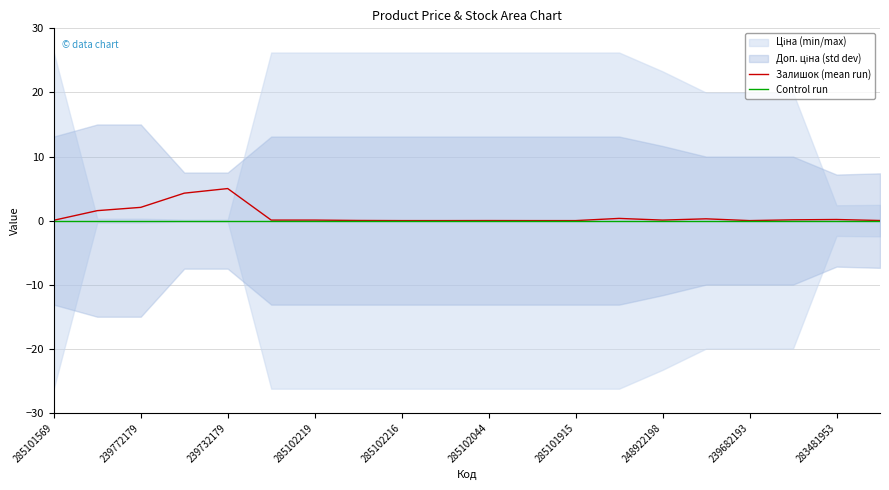

True or false: Control run has more than 1 interior local peaks.

False